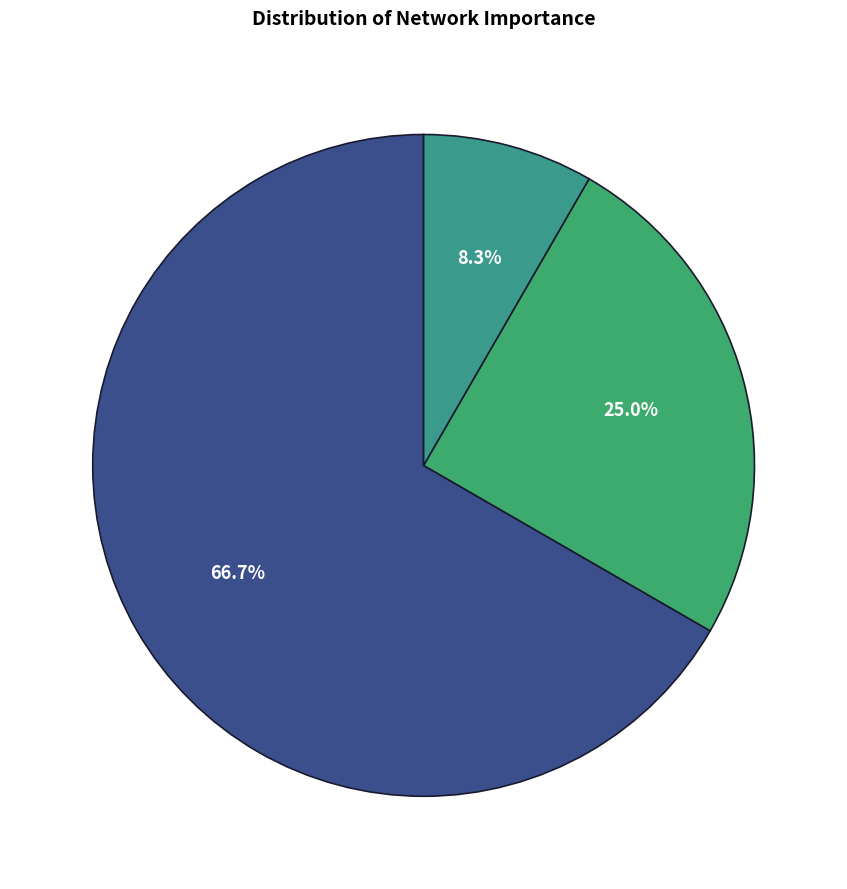

Count the number of slices in the pie.

3